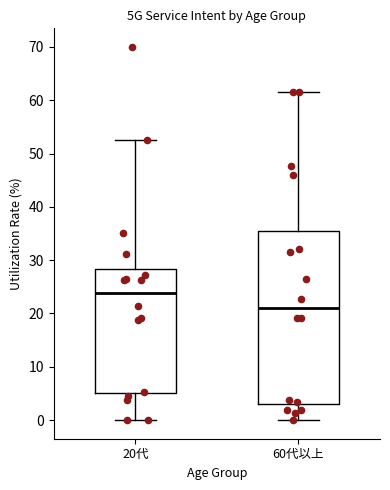

Reading left to right, read every box against the y-axis: the position of its median line, the range the box covers, and the ends of its whiskers. The values are not printed on the chart, so give them approximately, as read against the axis.

20代: median 24, box 5 to 28, whiskers 0 to 53
60代以上: median 21, box 3 to 36, whiskers 0 to 62